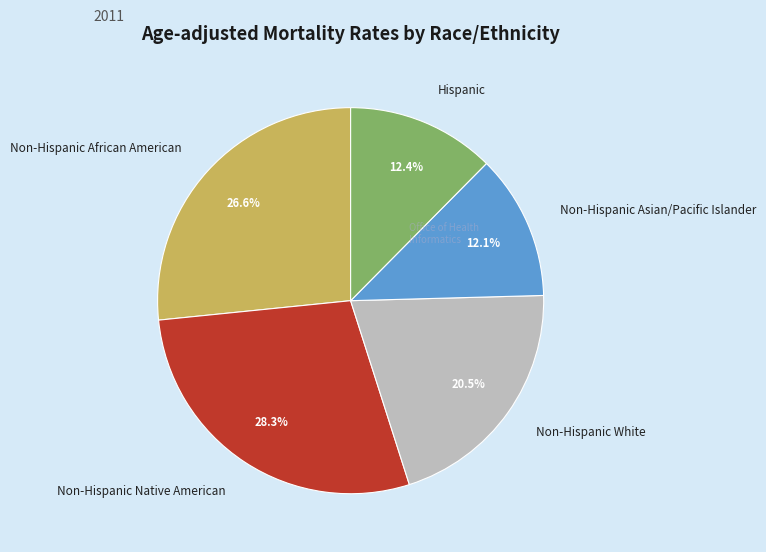

How many slices are in this pie chart?

5